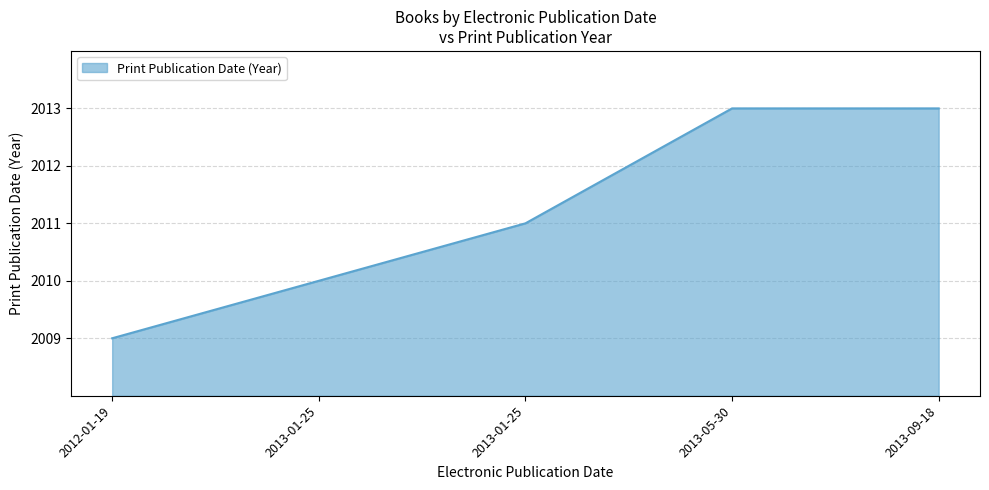

Does the chart display data point markers on the line(s)?

No